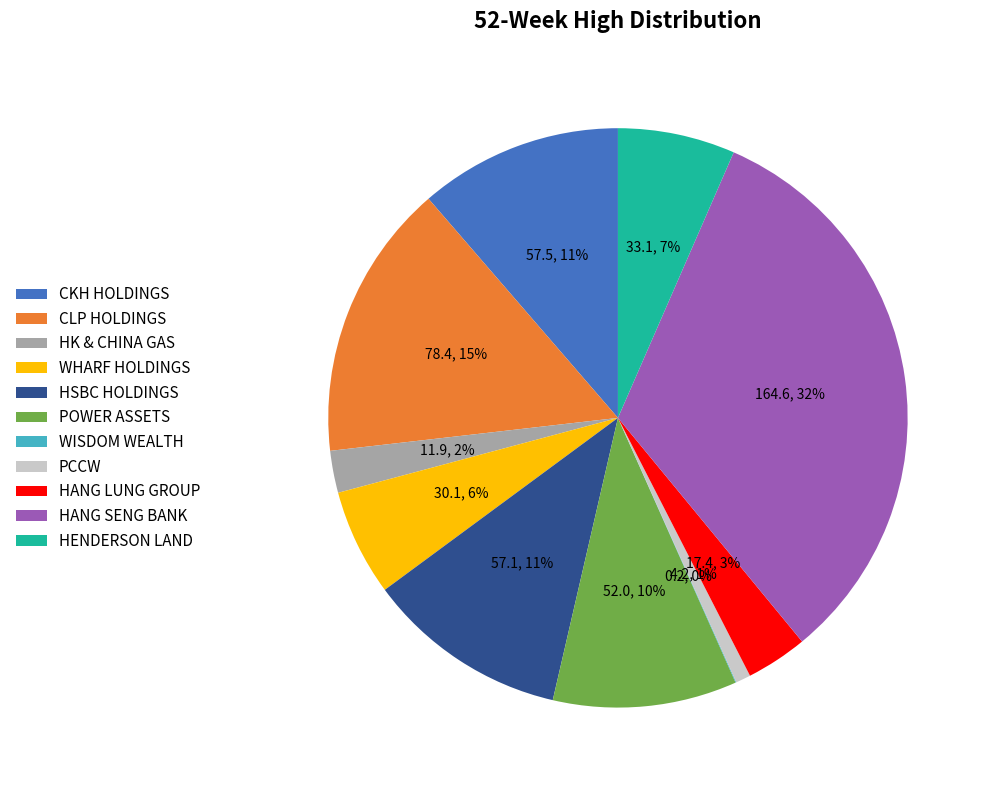

True or false: HK & CHINA GAS accounts for 2% of the total.

True